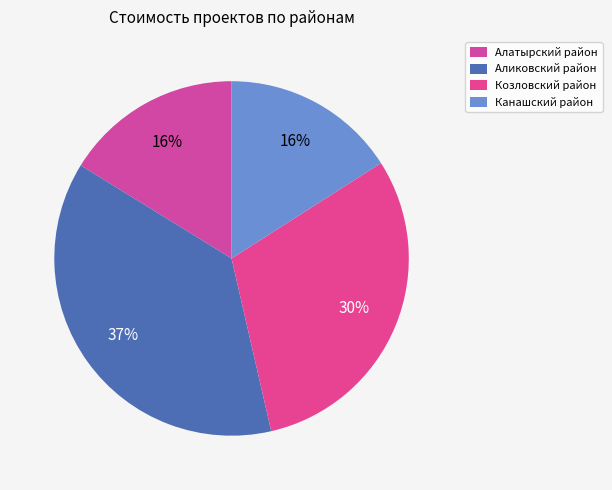

How many slices are in this pie chart?

4